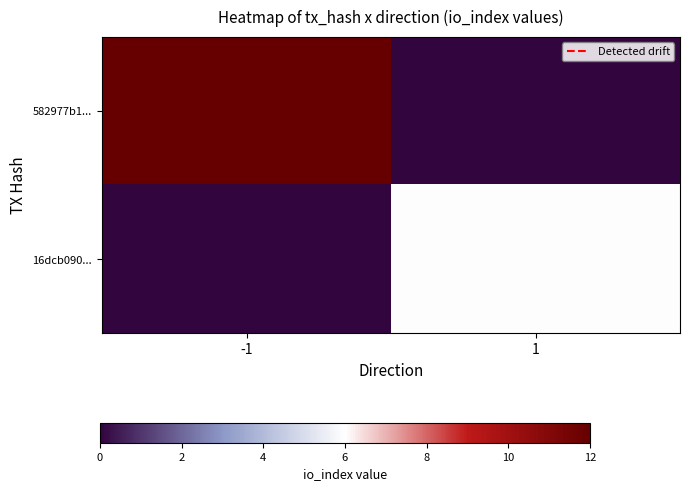

Which series has the widest spread of values?

582977b1...